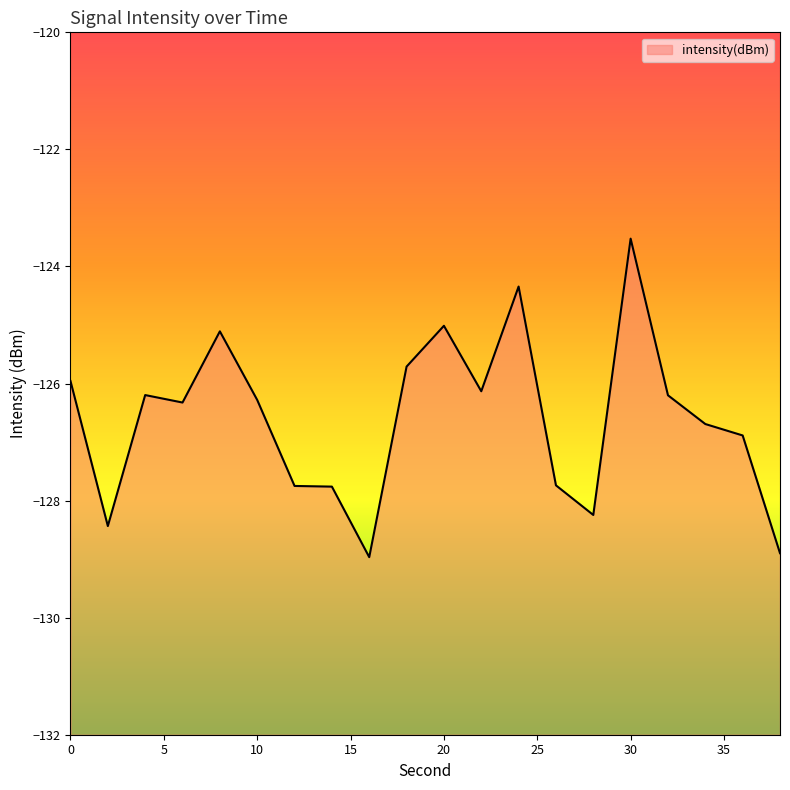

Is it true that the value at 26 is -127.7?

True